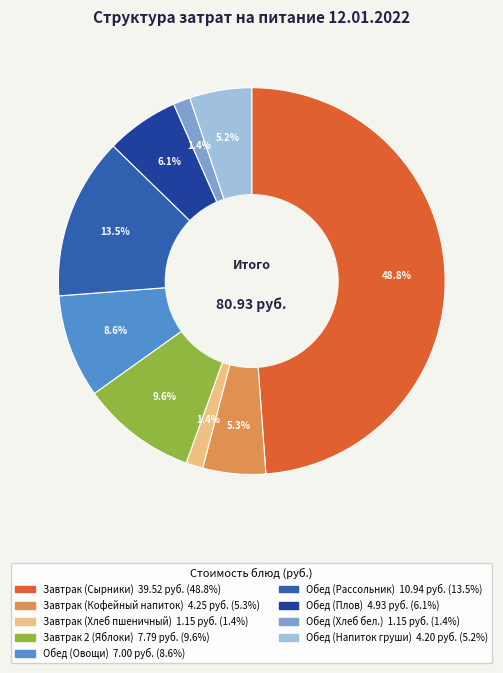

What is the total percentage of Завтрак (Кофейный напиток) and Обед (Рассольник)?

18.8%